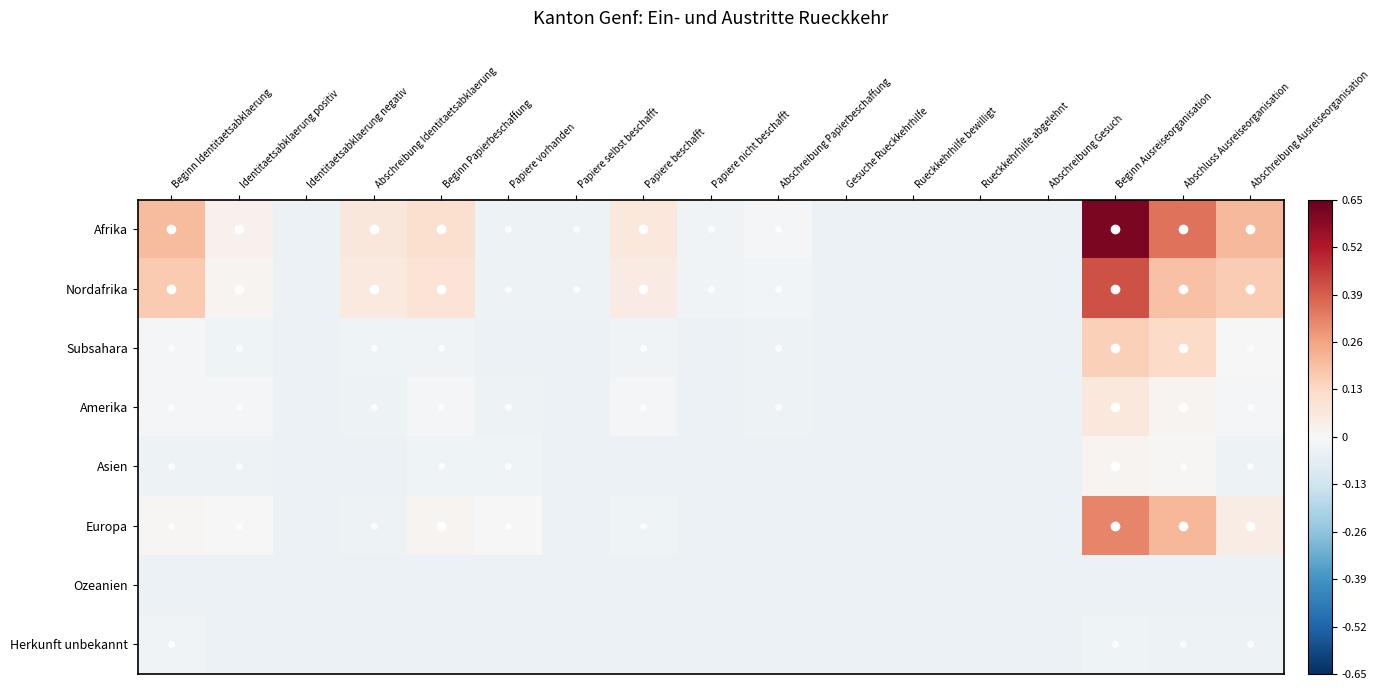

Which has a higher value, Rueckkehrhilfe abgelehnt or Beginn Ausreiseorganisation?

Beginn Ausreiseorganisation